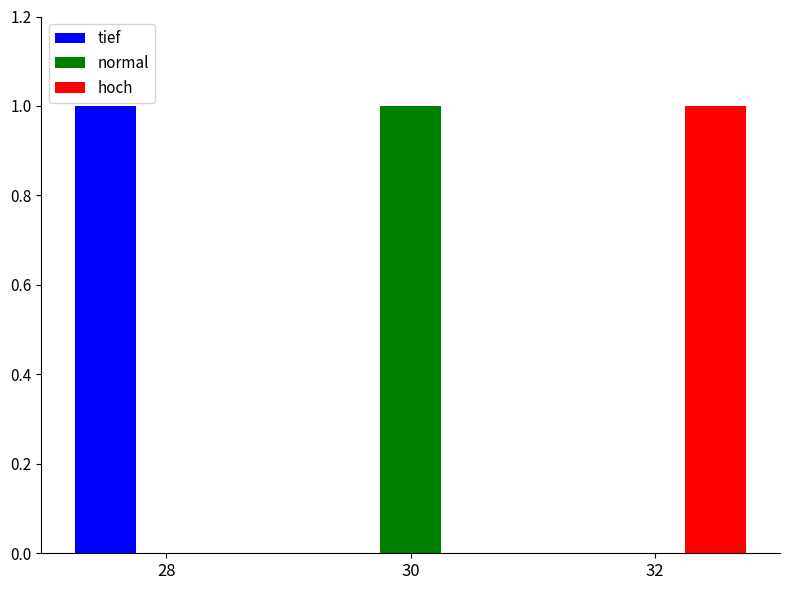

How many categories are shown in the chart?

3